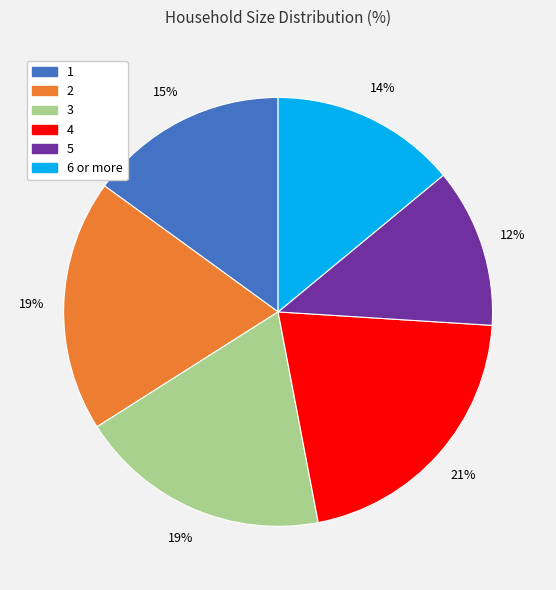

Does any single category account for the majority?

No